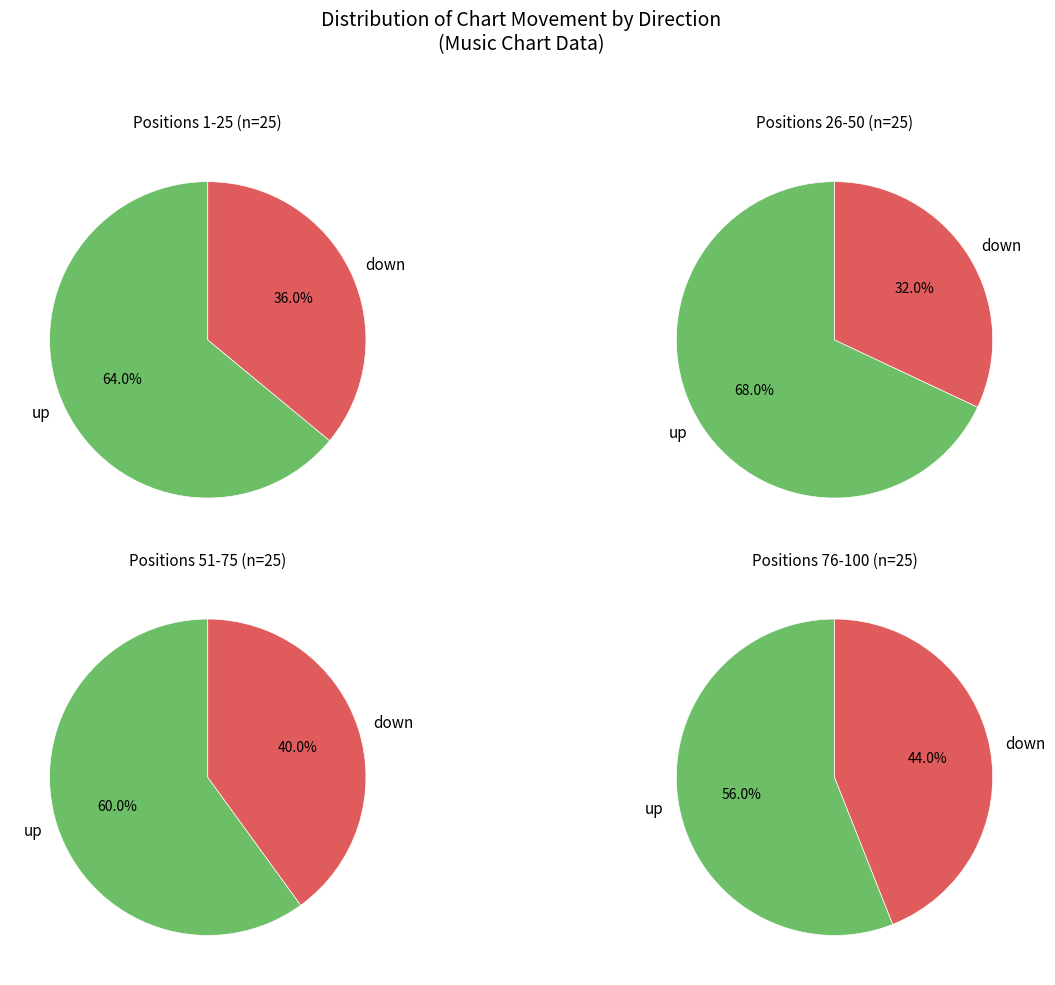

What is the change in value from up to down?

-24